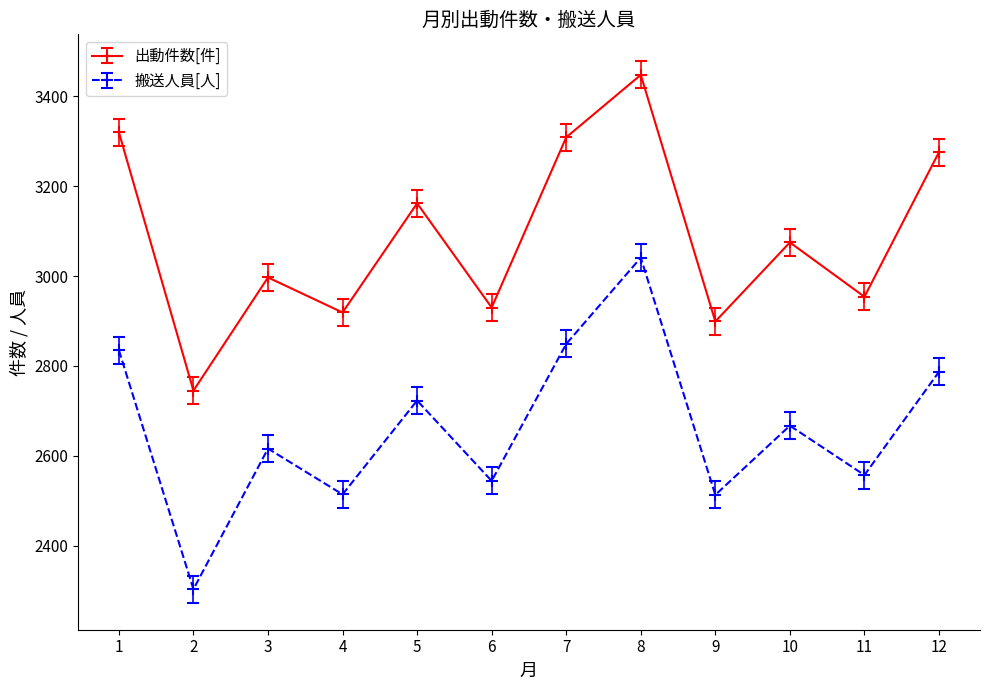

At 5, list the series in order from smallest to largest.

搬送人員[人], 出動件数[件]